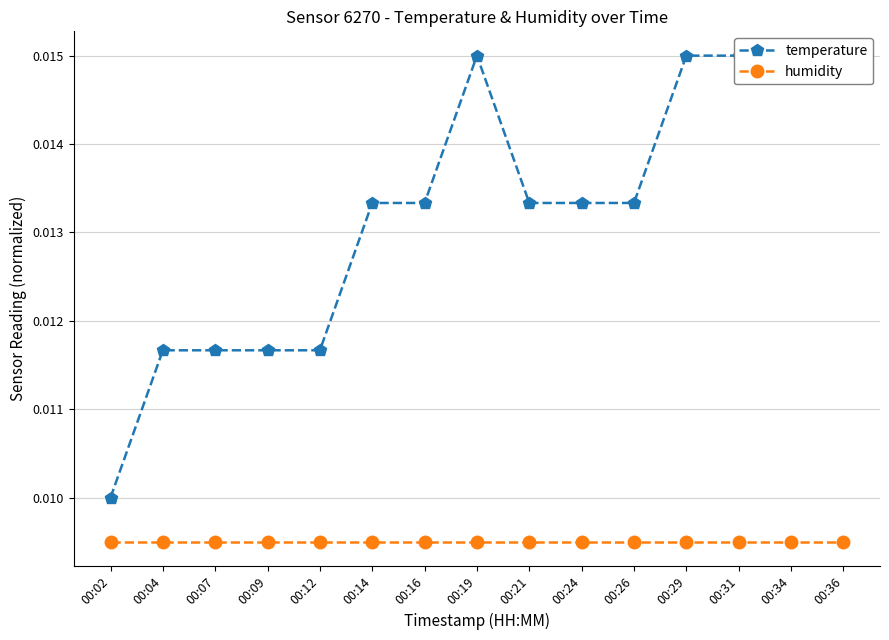

Which category has the lowest value in the temperature series?

00:02